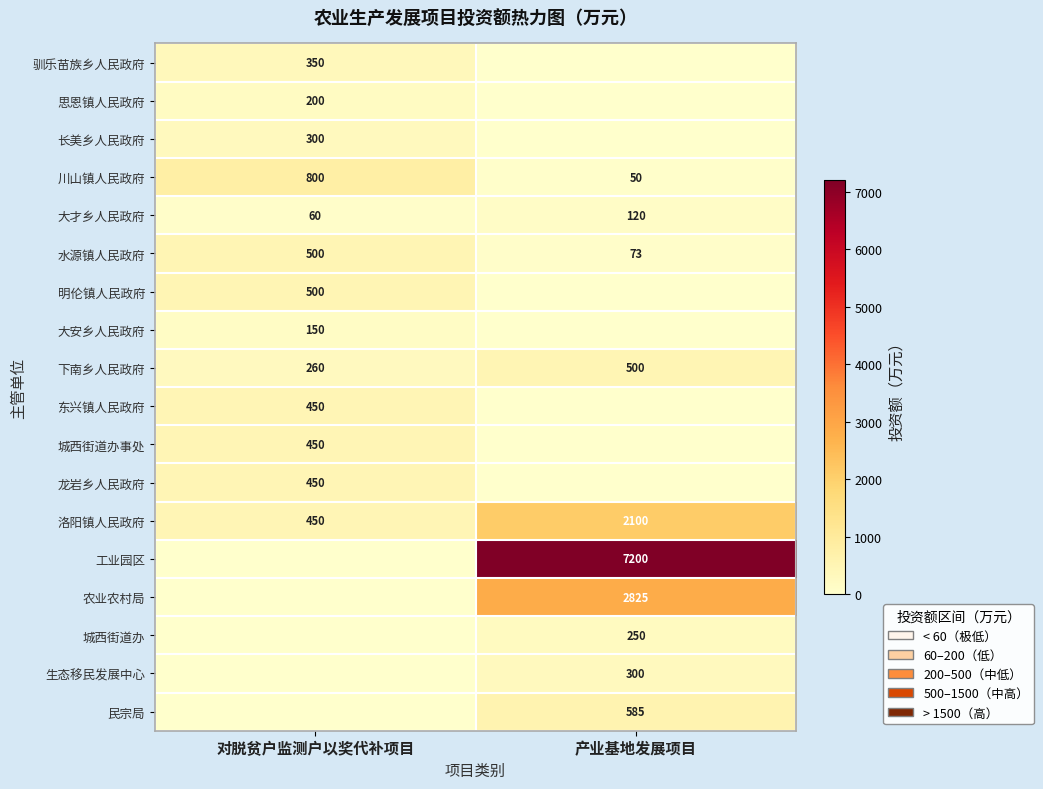

True or false: 工业园区 has a value of 7200 at 产业基地发展项目.

True